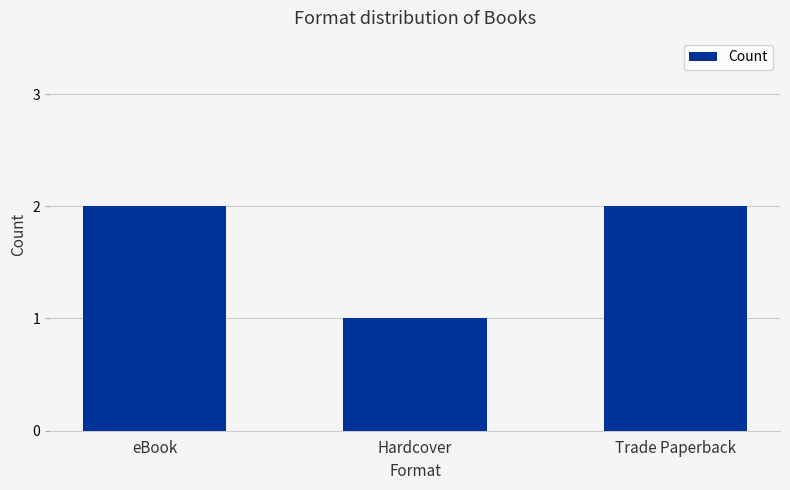

What is the maximum value shown in the chart?

2